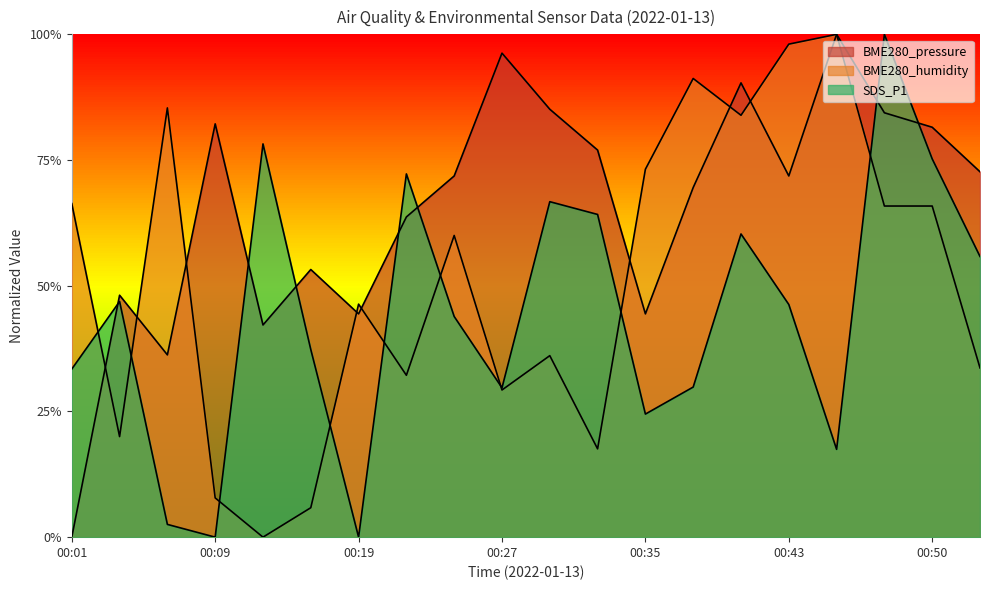

How many values in the SDS_P1 series exceed 0?

18